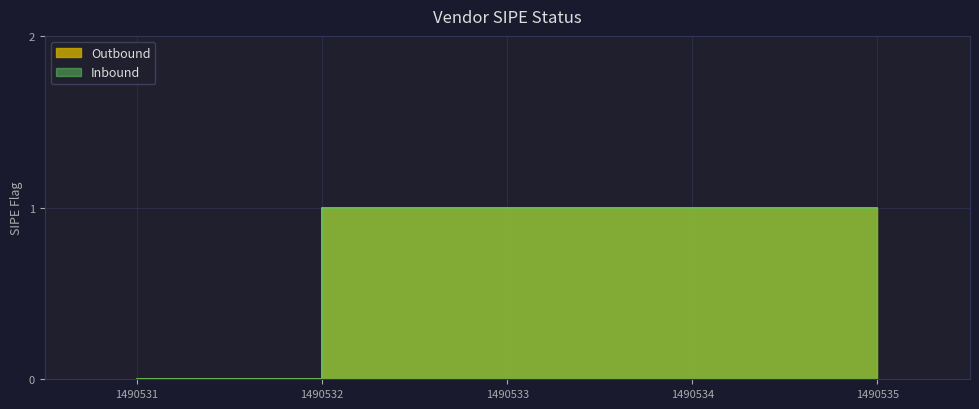

What is the sum of all Outbound values?

4